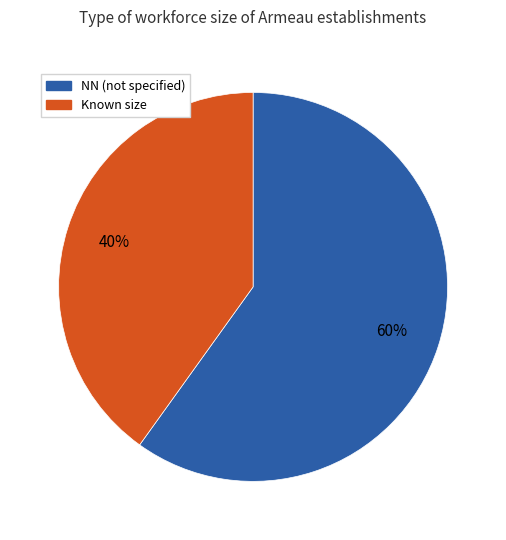

Is there any slice that represents more than half of the pie?

Yes